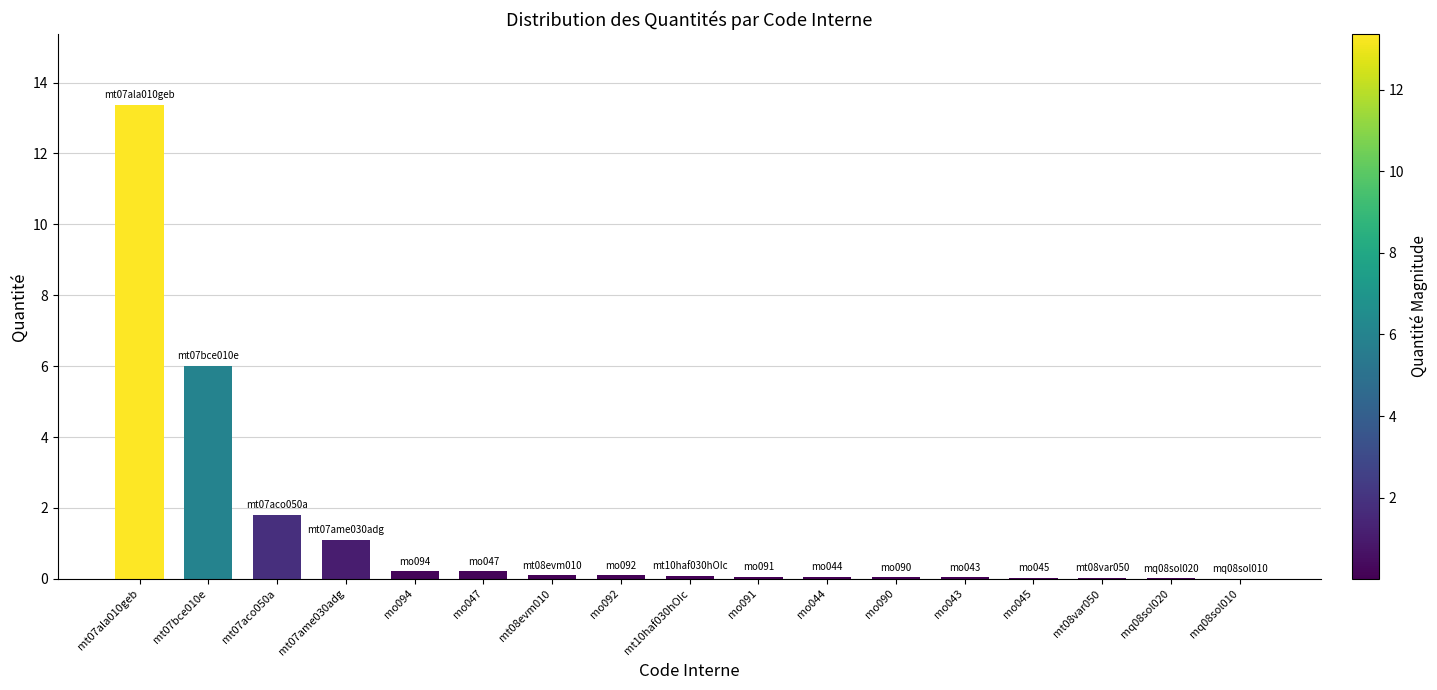

What is the maximum value shown in the chart?

13.4